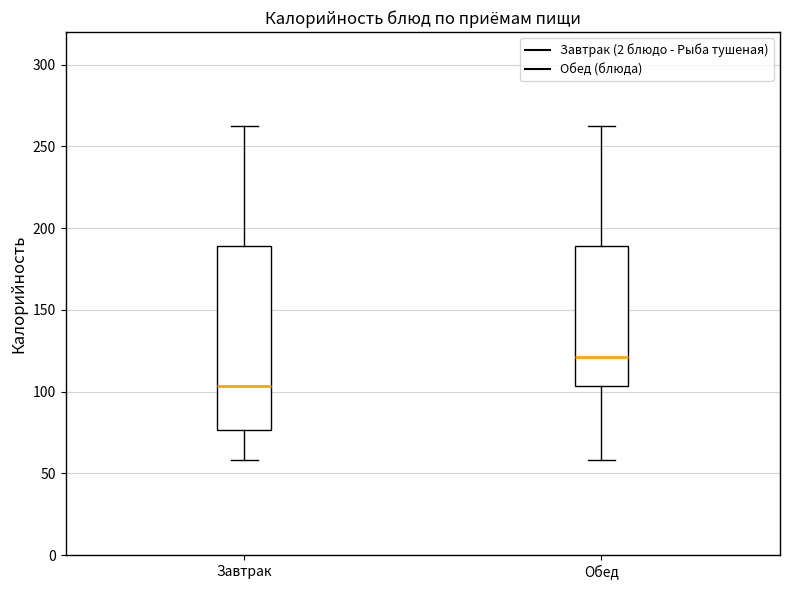

Reading left to right, transcribe this box plot: for each box, give where its median line is, the range the box spans, and where its two whiskers end, as read against the y-axis. The values are not printed on the chart, so give them approximately, as read against the axis.

Завтрак: median 105, box 75 to 190, whiskers 60 to 265
Обед: median 120, box 105 to 190, whiskers 60 to 265